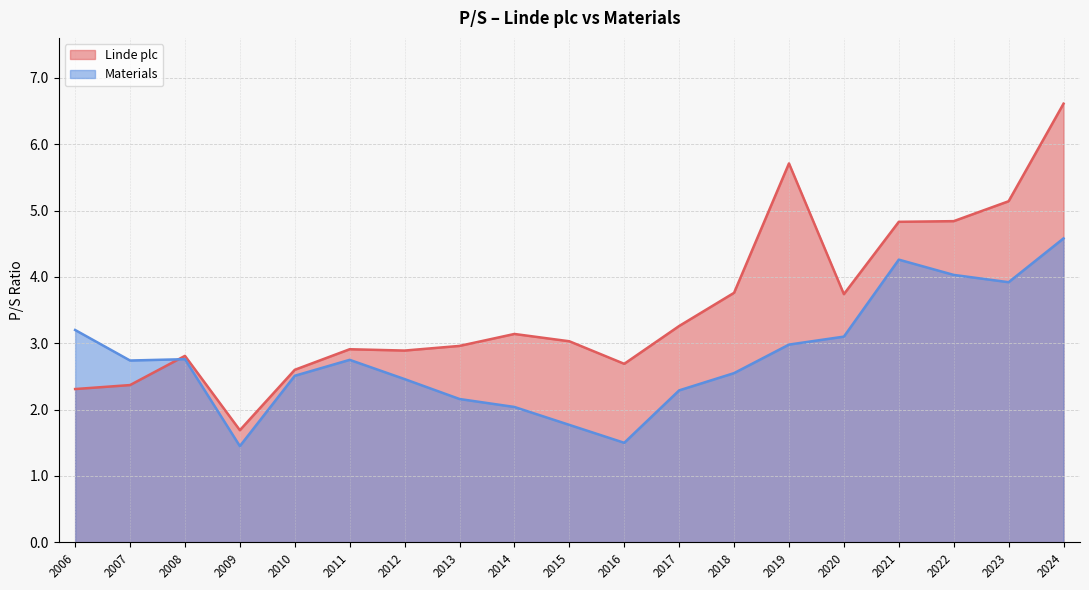

The Materials series shows 2.3 at 2017. True or false?

True